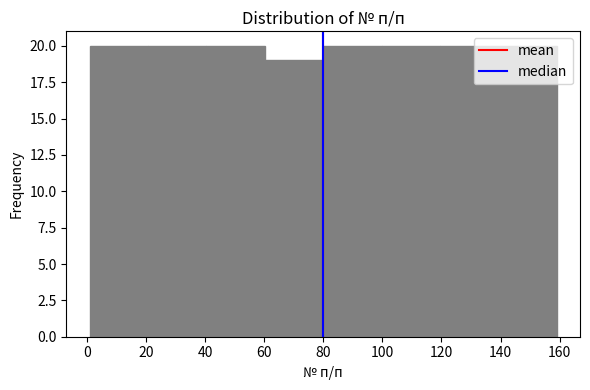

Reading left to right, list every bar in this chart as the range it spans on the x-axis followed by its height. Neither the bar edges nor the heights are printed on the chart, so give them approximately, as read against the axes.

2 to 20: 20
20 to 40: 20
40 to 60: 20
60 to 80: 19
80 to 100: 20
100 to 120: 20
120 to 140: 20
140 to 160: 20